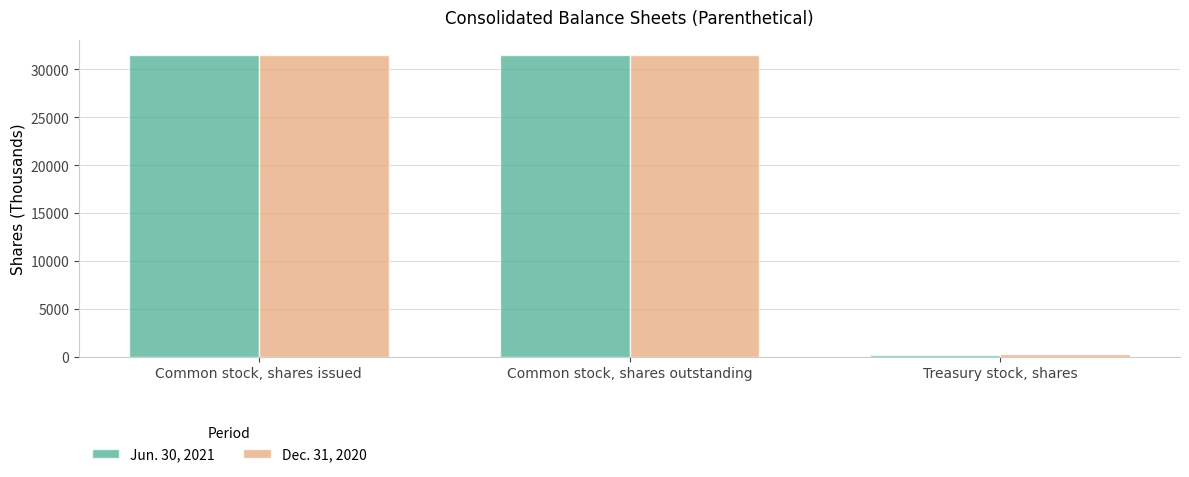

The value of Jun. 30, 2021 at Common stock, shares outstanding is 45771. True or false?

False